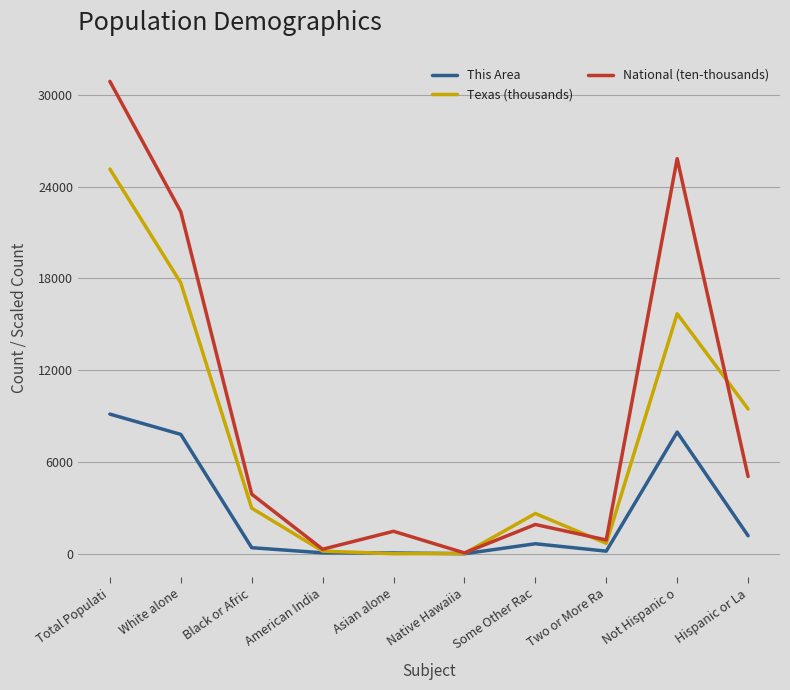

Which label corresponds to the largest value in the chart?

Total Populati